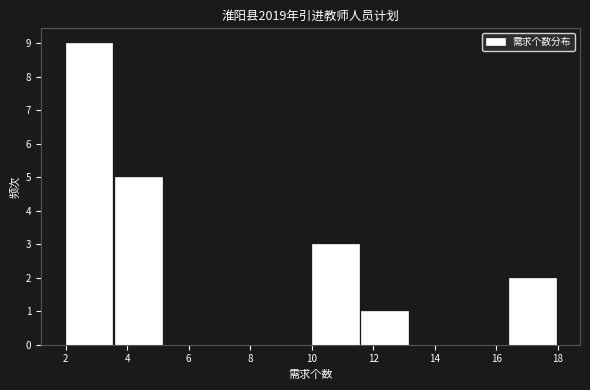

Reading left to right, transcribe this chart: for each bar, give the range it covers on the x-axis and its height. The values are not printed on the chart, so give them approximately, as read against the axis.

2.0 to 3.6: 9
3.6 to 5.2: 5
5.2 to 6.8: 0
6.8 to 8.4: 0
8.4 to 10.0: 0
10.0 to 11.6: 3
11.6 to 13.2: 1
13.2 to 14.8: 0
14.8 to 16.4: 0
16.4 to 18.0: 2